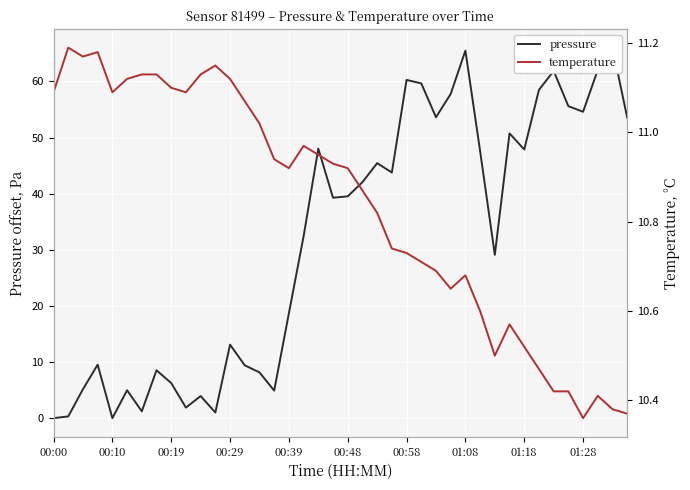

What is the sum of all temperature values?

433.3